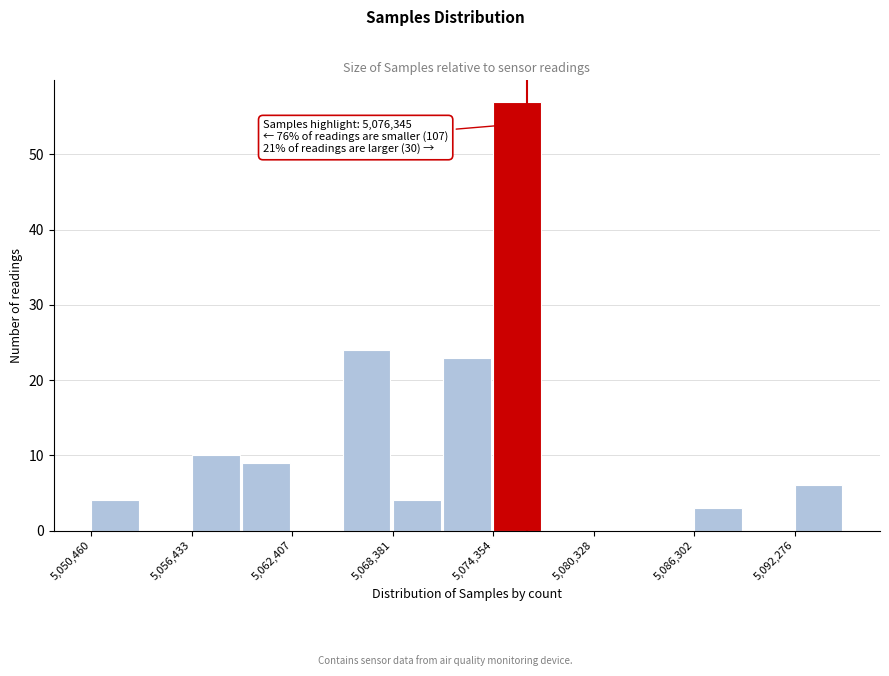

Around what value on the x-axis is the tallest bar? Give the approximate position of its centre, as read against the axis.

5076000